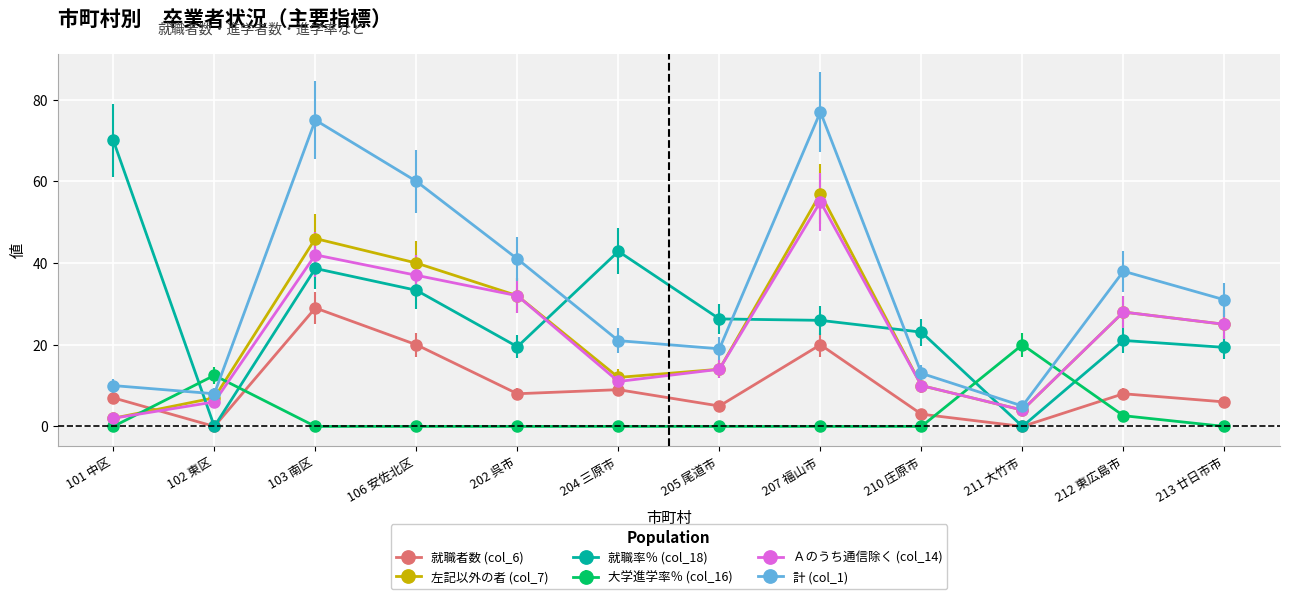

What is the average value of the Ａのうち通信除く (col_14) series?

22.2